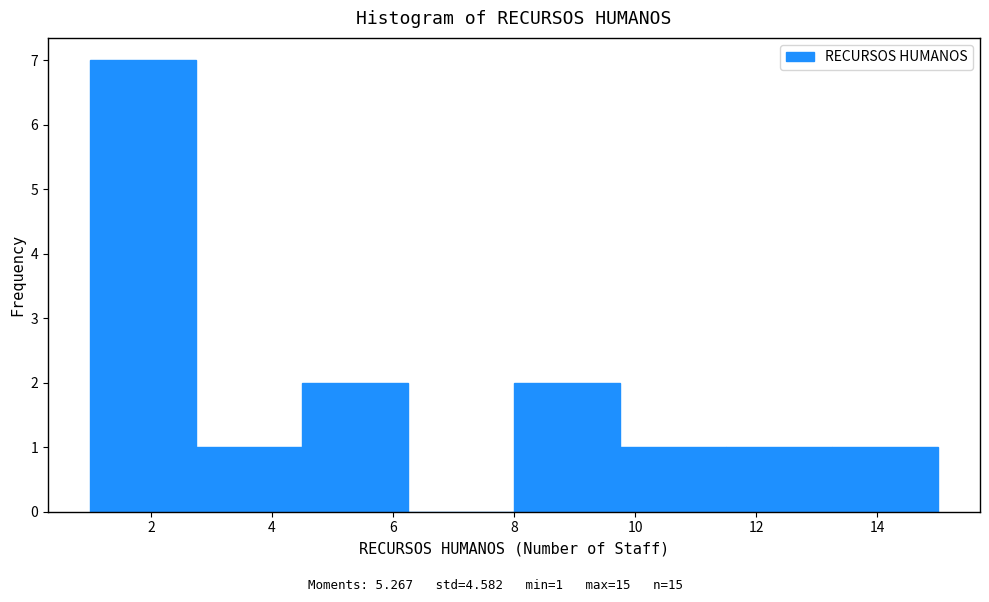

Which range on the x-axis has the tallest bar?

1.00 to 2.75